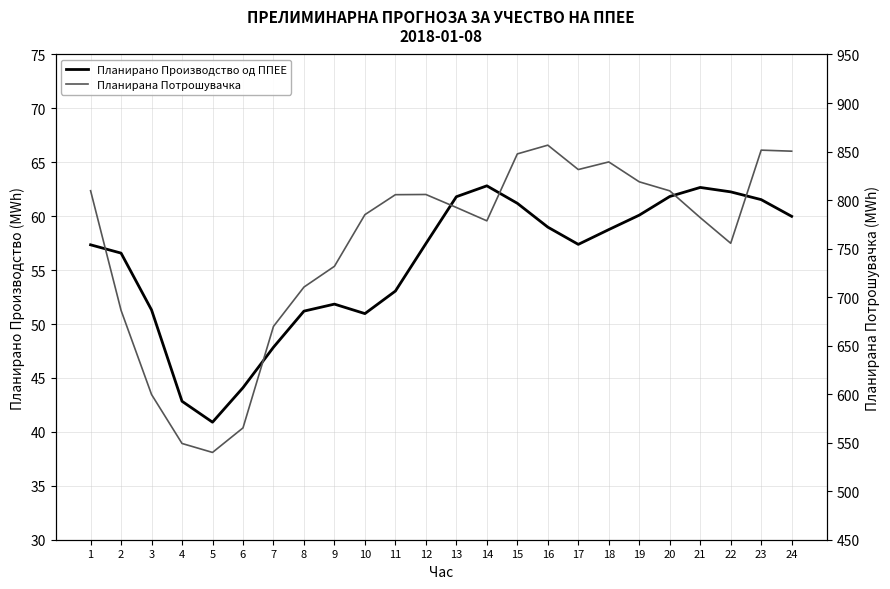

True or false: Планирана Потрошувачка and Планирано Производство од ППЕЕ intersect in this chart.

False